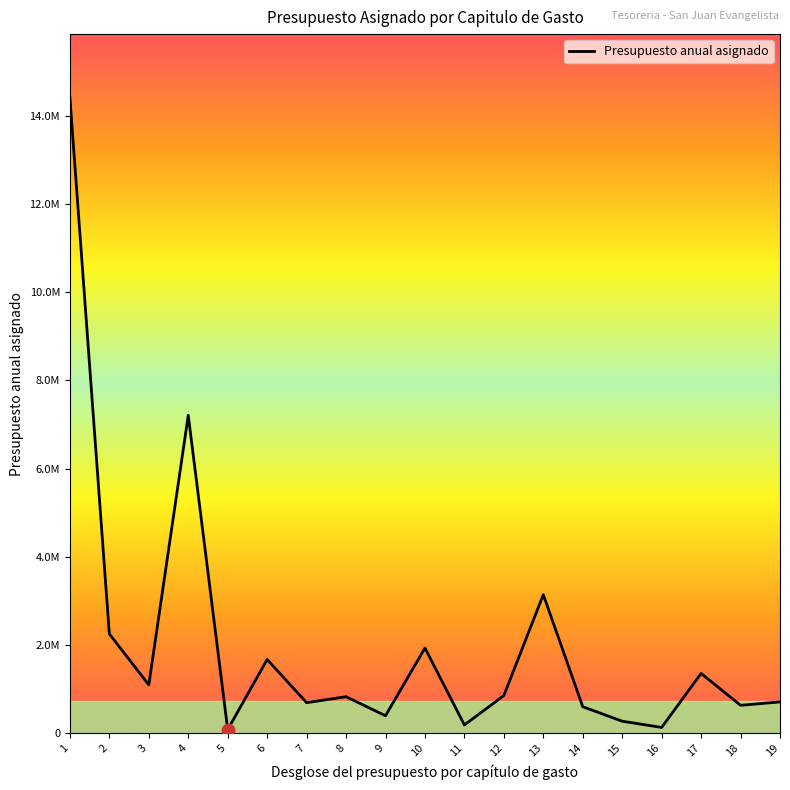

What is the change in value from 9 to 14?

+205133.7